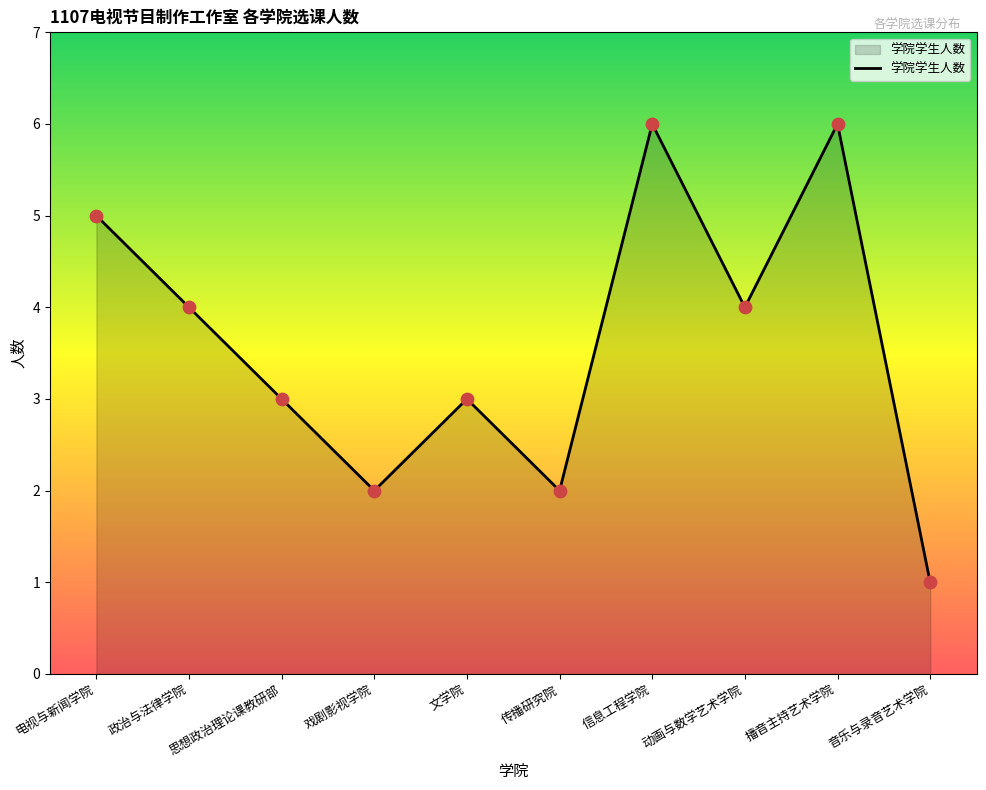

Between 传播研究院 and 动画与数学艺术学院, which is larger?

动画与数学艺术学院